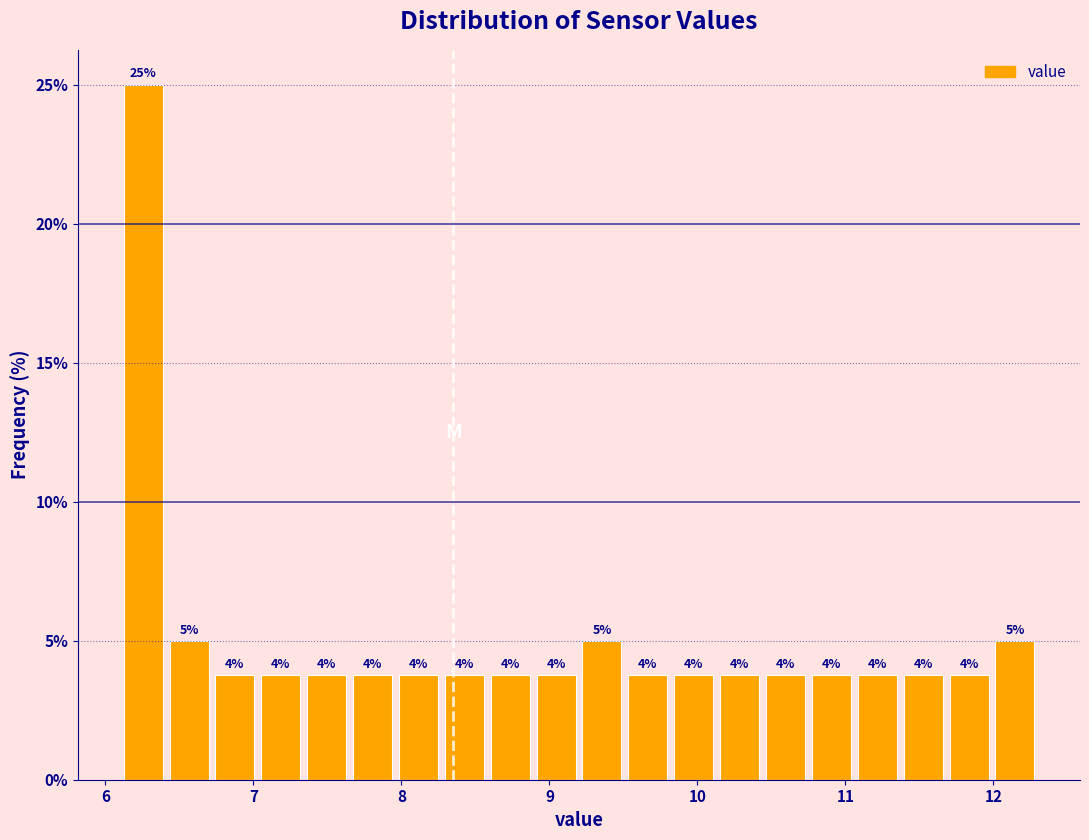

Read against the x-axis, roughly where is the centre of the tallest bar?

6.3